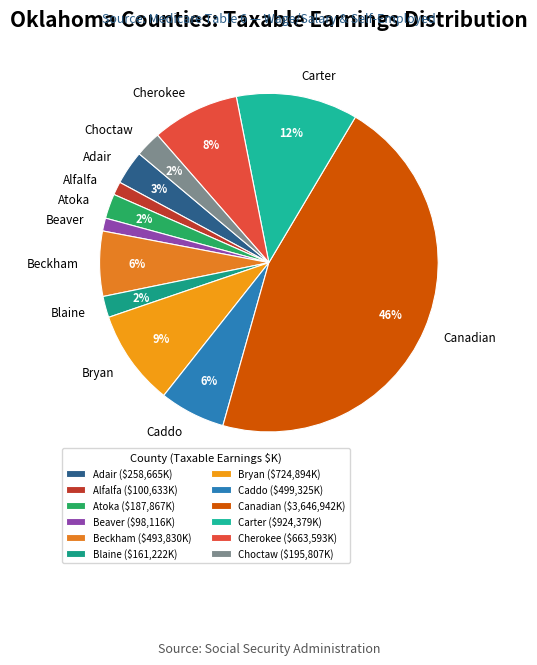

To the nearest percent, what is the average slice percentage?

8%